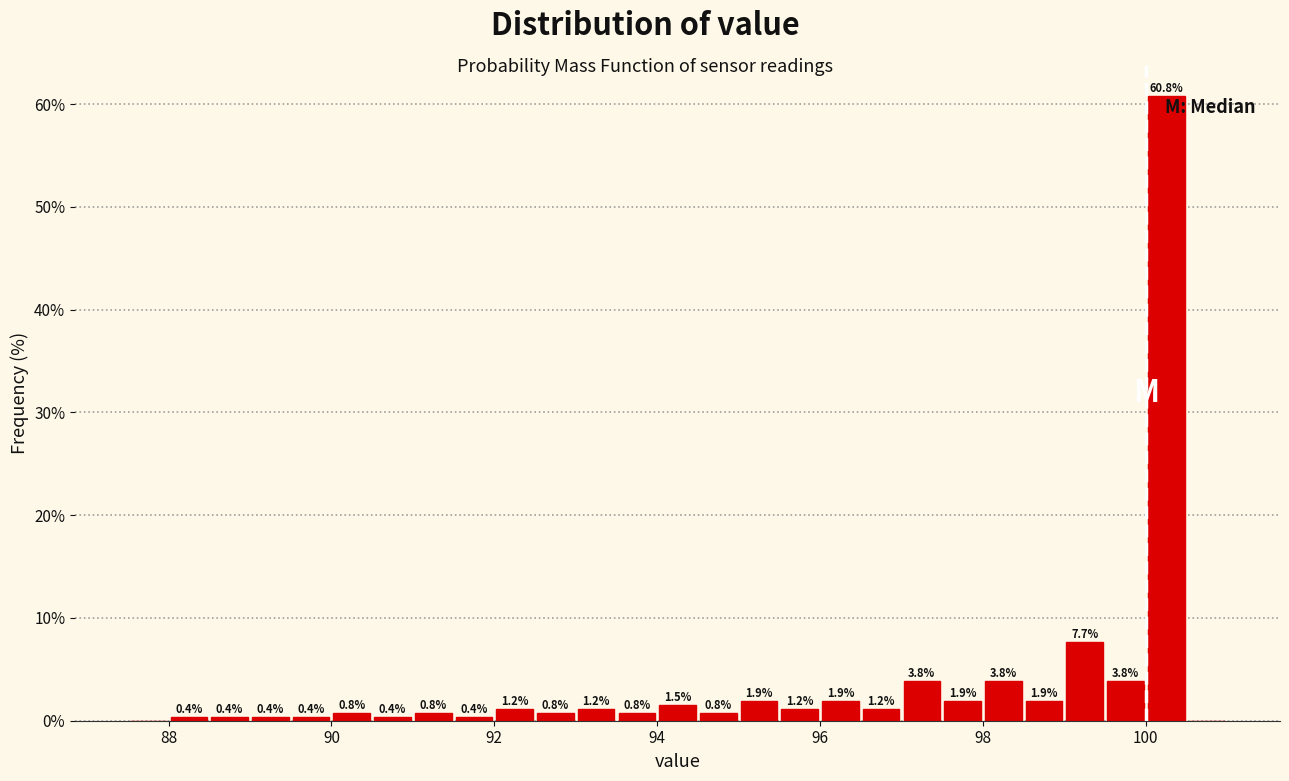

Read against the x-axis, roughly where is the centre of the tallest bar?

100.2